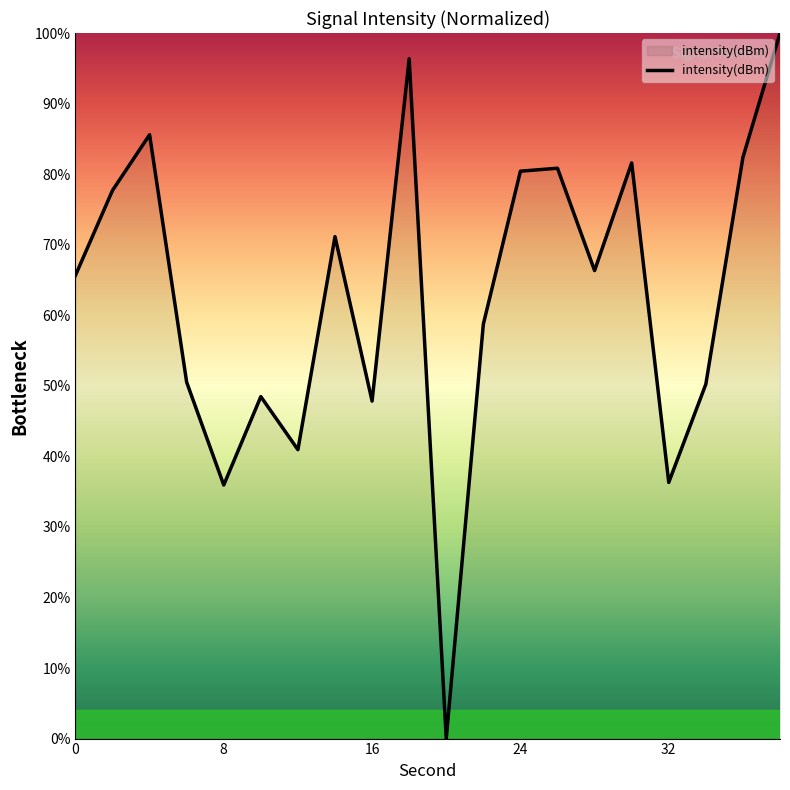

How many lines are shown in the chart?

1